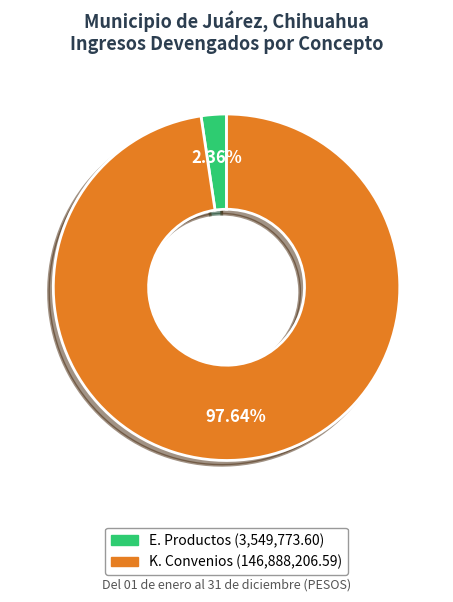

How many segments does this pie chart have?

2